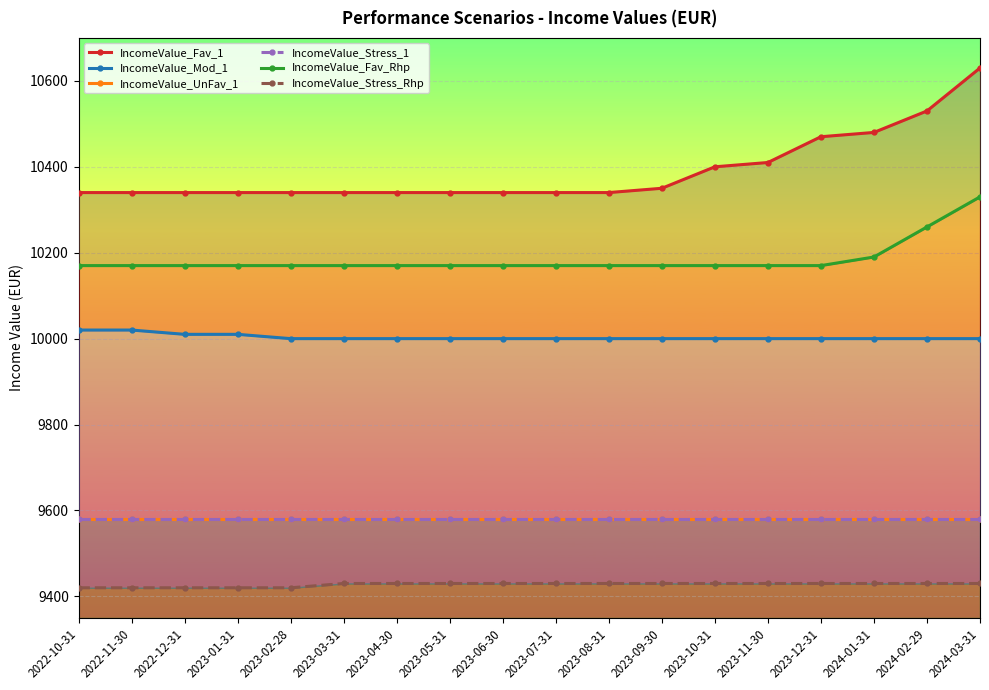

The IncomeValue_Fav_1 series shows 10340 at 2023-05-31. True or false?

True